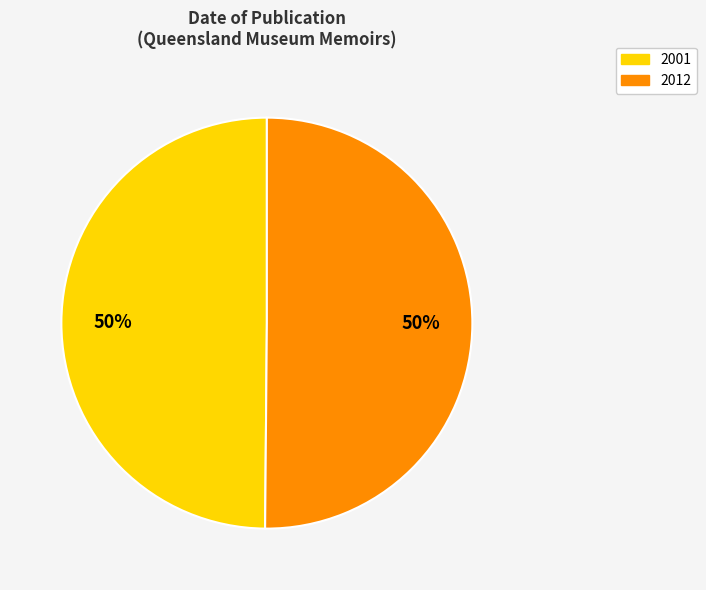

To the nearest percent, what is the average slice percentage?

50%